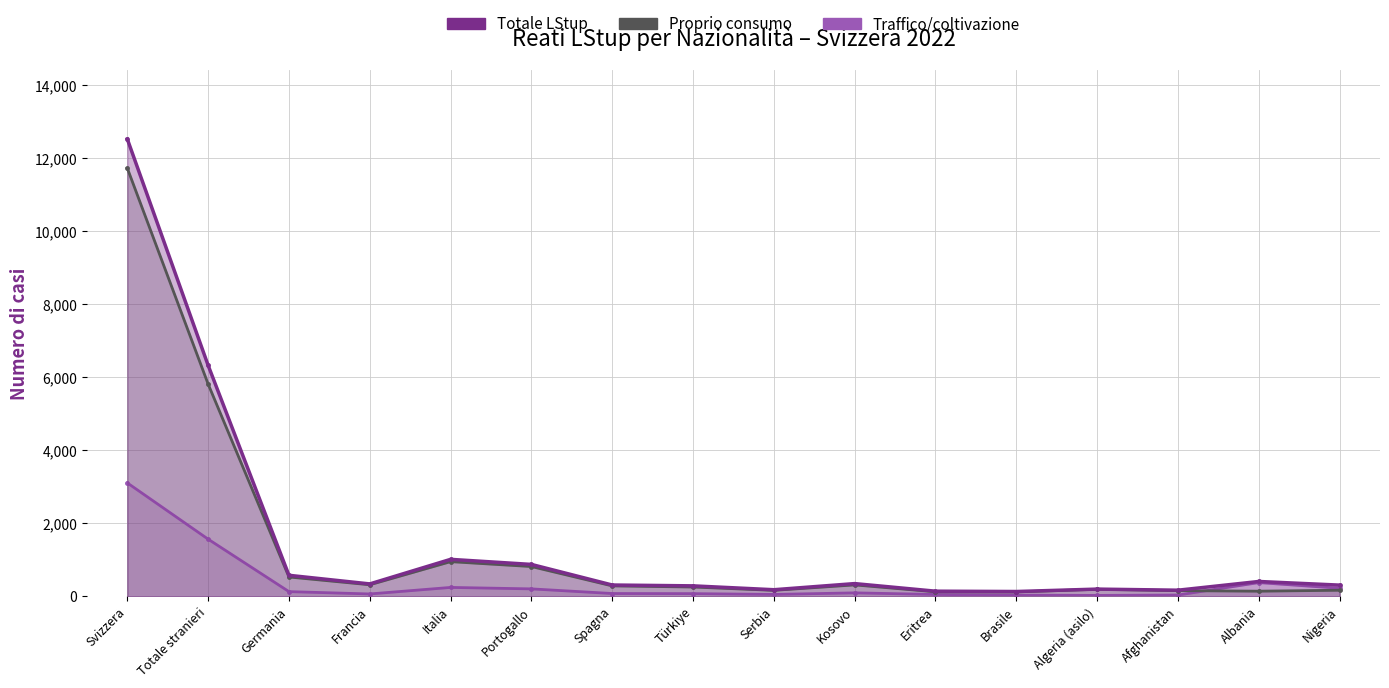

What position from the left is Afghanistan?

14